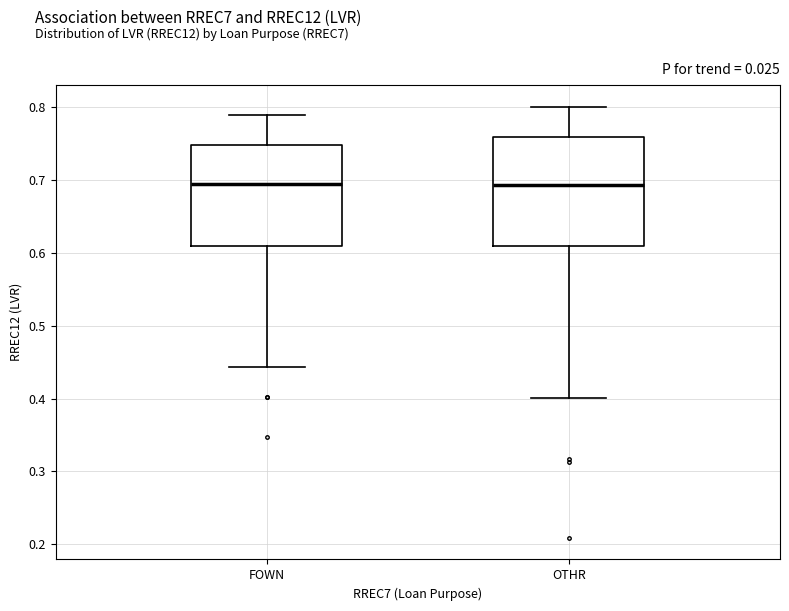

Reading left to right, transcribe this box plot: for each box, give where its median line is, the range the box spans, and where its two whiskers end, as read against the y-axis. The values are not printed on the chart, so give them approximately, as read against the axis.

FOWN: median 0.69, box 0.61 to 0.75, whiskers 0.44 to 0.79
OTHR: median 0.69, box 0.61 to 0.76, whiskers 0.40 to 0.80